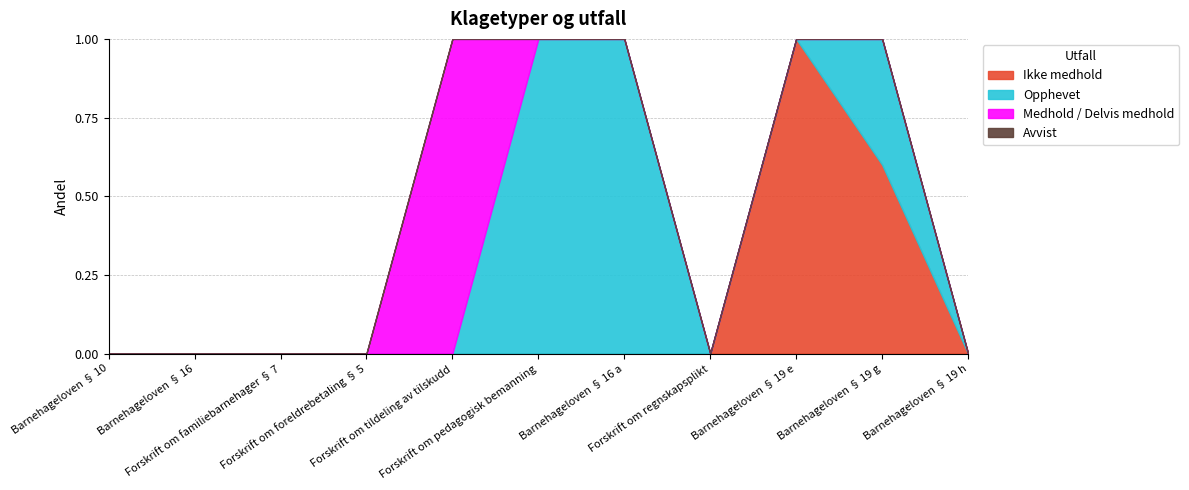

Reading left to right, list all the values displayed in this chart.

Ikke medhold: 0	0	0	0	0	0	0	0	1	3	0
Opphevet: 0	0	0	0	0	1	1	0	0	2	0
Medhold / Delvis medhold: 0	0	0	0	1	0	0	0	0	0	0
Avvist: 0	0	0	0	0	0	0	0	0	0	0